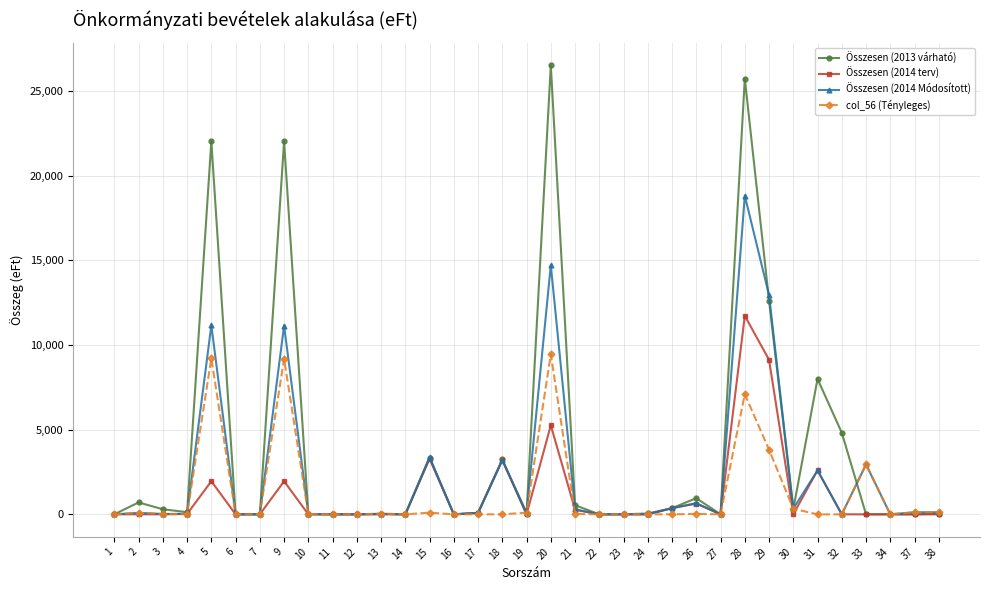

At which label is col_56 (Tényleges) closest to 4729?

29